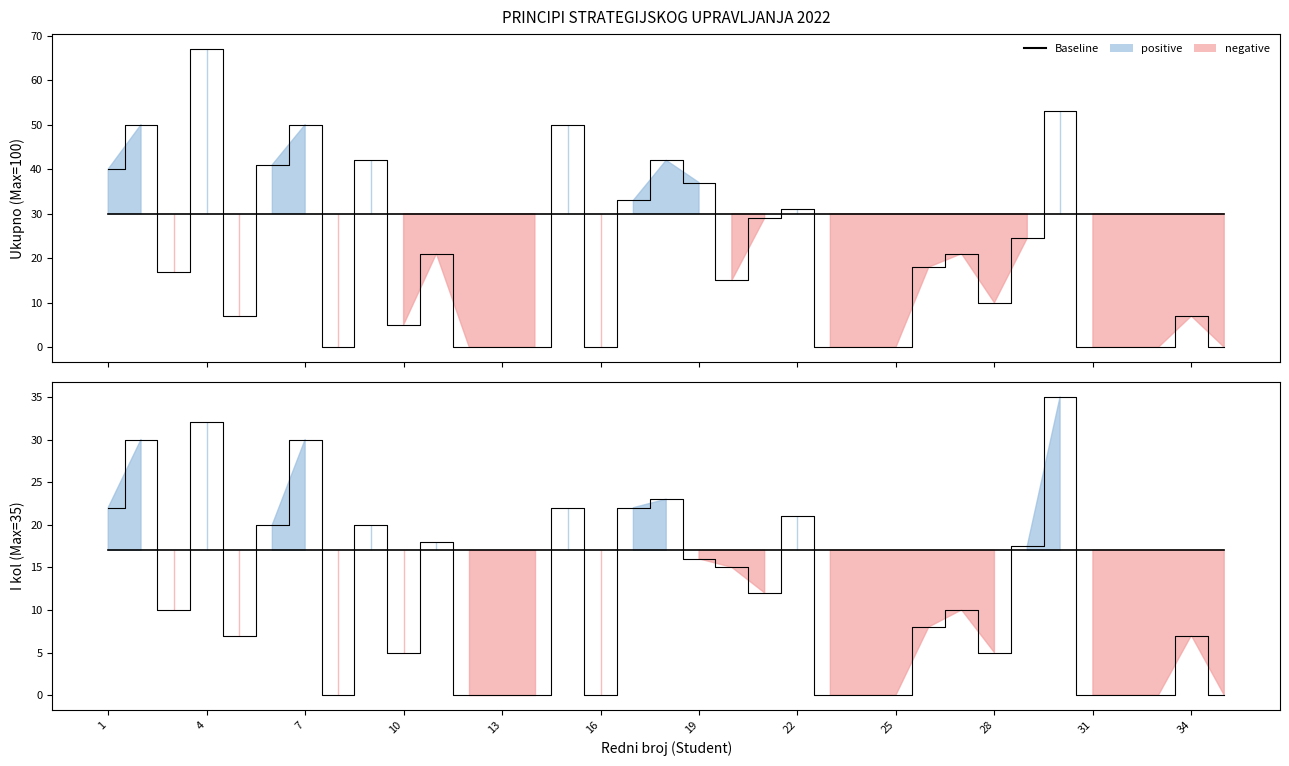

The Ukupno series shows 7.0 at 34. True or false?

True